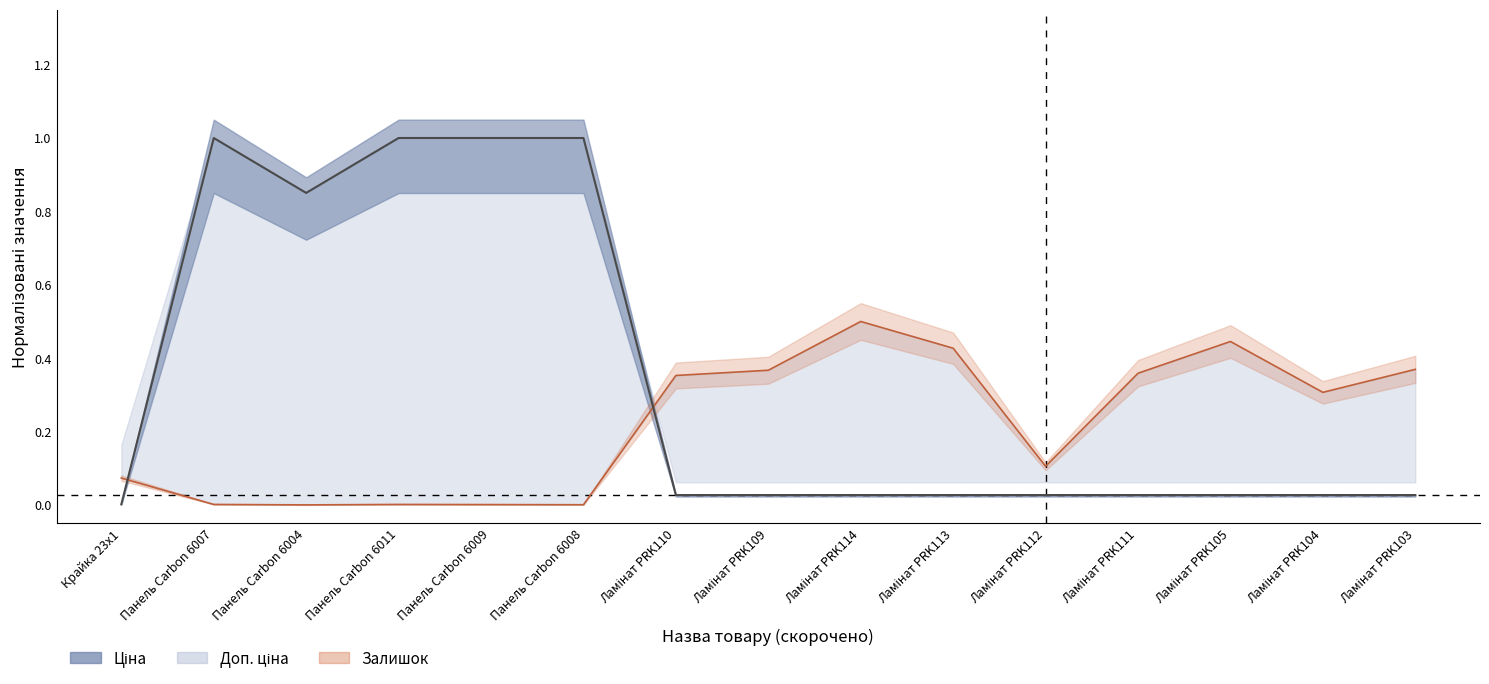

The value of Залишок at Ламінат PRK113 is 0.4. True or false?

True